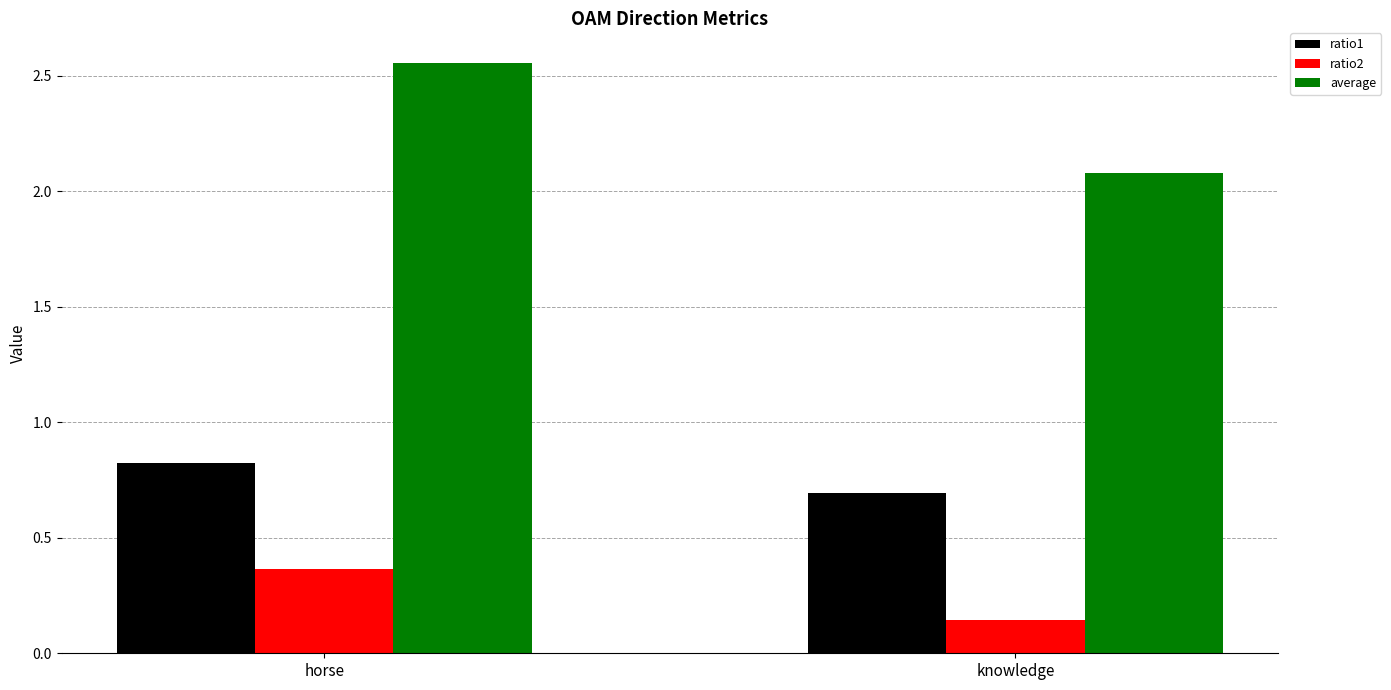

At knowledge, list the series in order from largest to smallest.

average, ratio1, ratio2